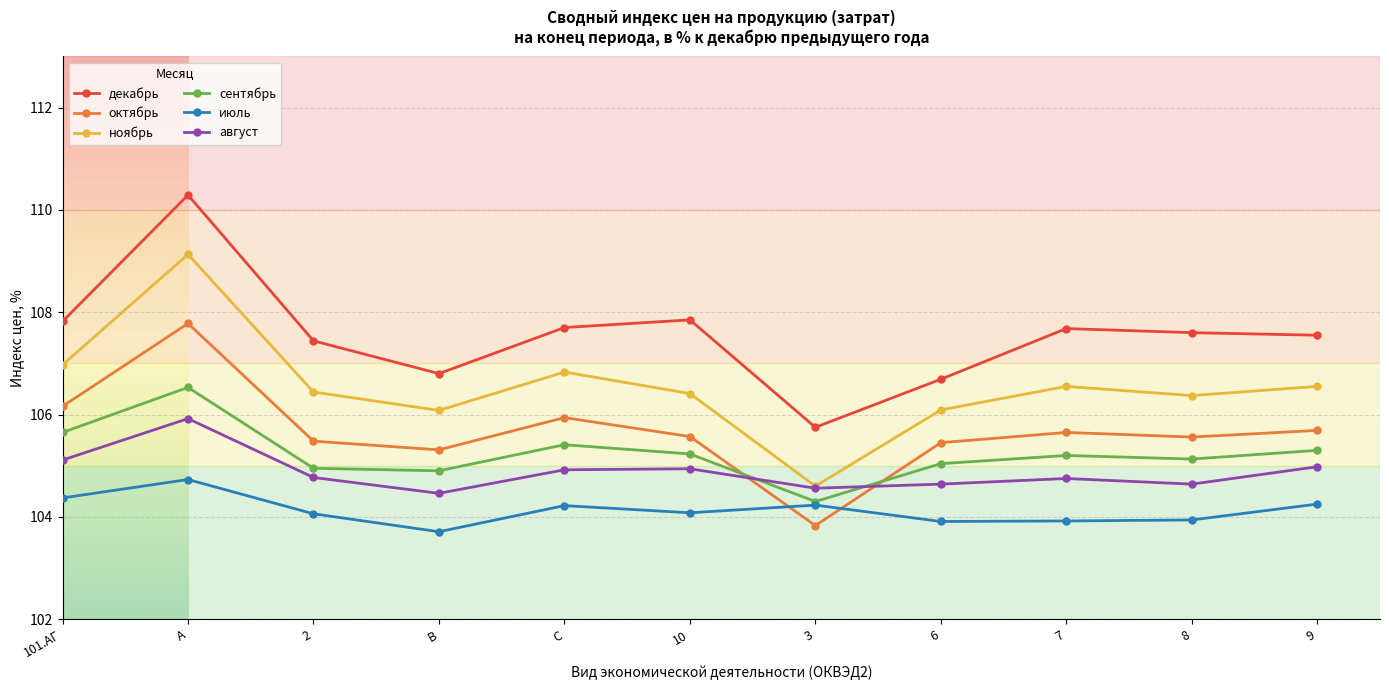

Which series has the largest total across all categories?

декабрь